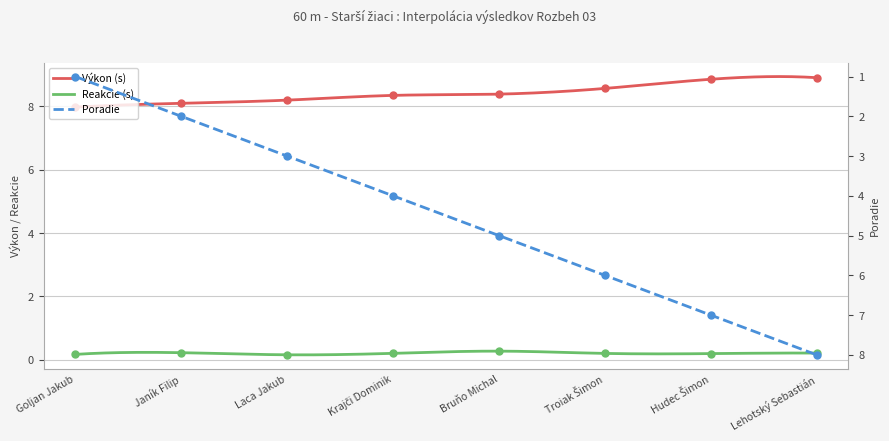

What is the total value across all series at Krajči Dominik?

12.5